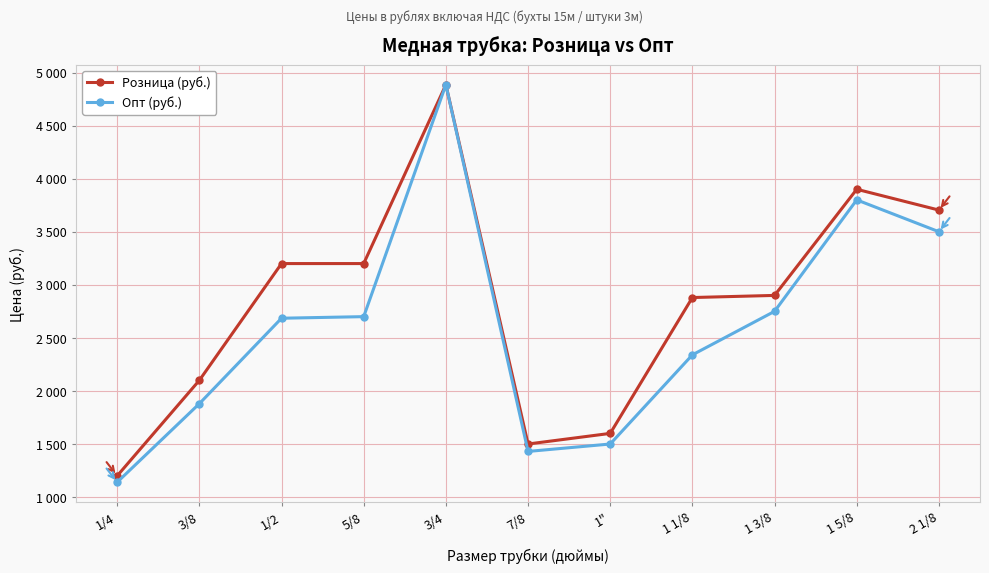

True or false: Опт (руб.) has more than 0 interior local peaks.

True